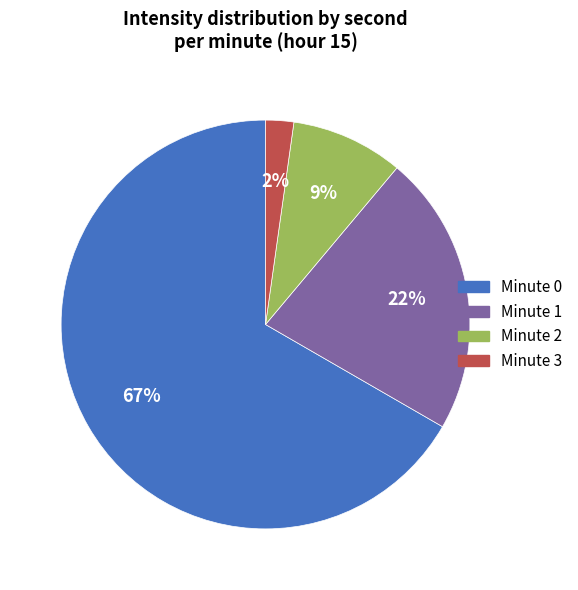

True or false: Minute 3 accounts for 2% of the total.

True